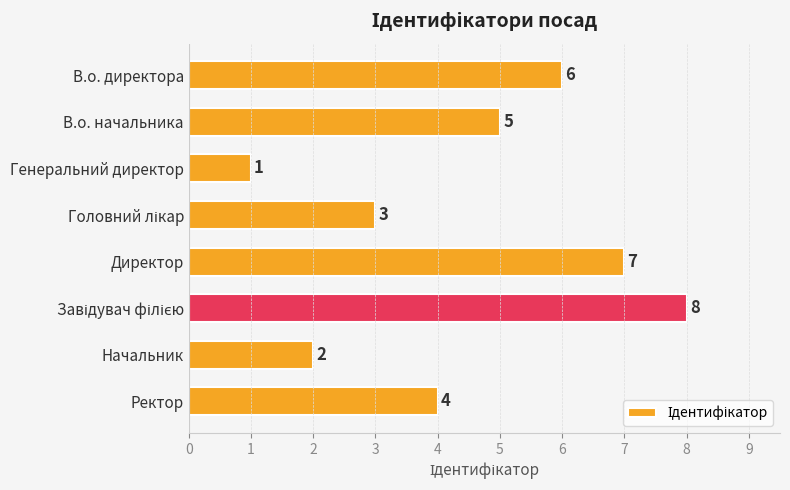

Which has a higher value, В.о. начальника or Ректор?

В.о. начальника